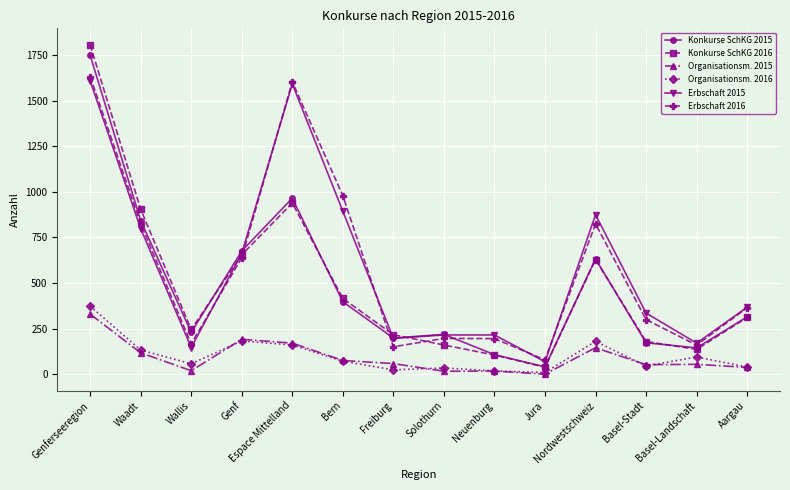

At which label does Konkurse SchKG 2016 reach its peak?

Genferseeregion